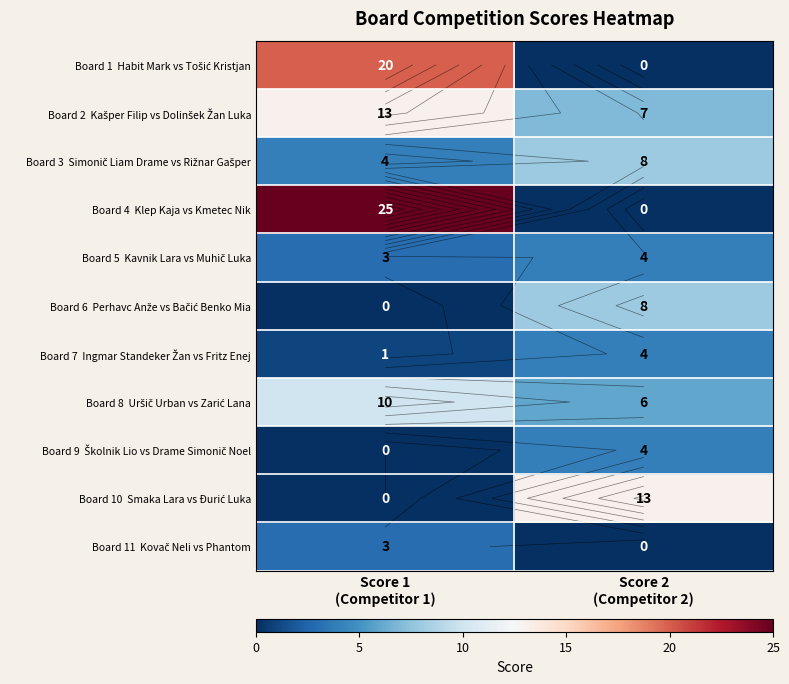

At how many categories does at least one series exceed 23?

1